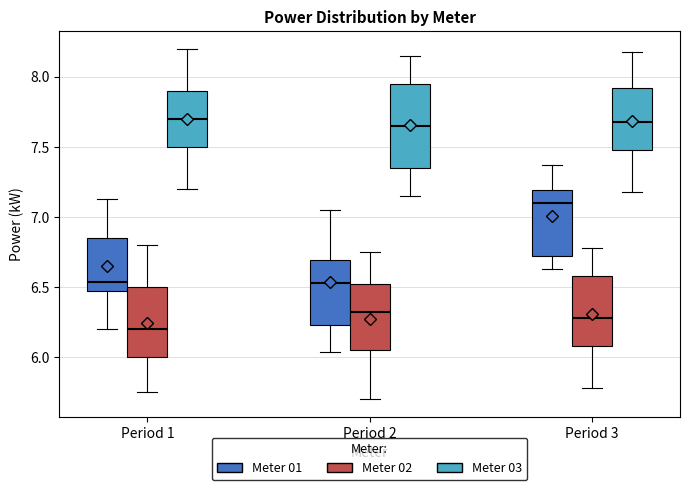

Reading left to right, transcribe this box plot: for each box, give where its median line is, the range the box spans, and where its two whiskers end, as read against the y-axis. The values are not printed on the chart, so give them approximately, as read against the axis.

Period 1 (Meter 01): median 6.55, box 6.45 to 6.85, whiskers 6.20 to 7.15
Period 1 (Meter 02): median 6.20, box 6.00 to 6.50, whiskers 5.75 to 6.80
Period 1 (Meter 03): median 7.70, box 7.50 to 7.90, whiskers 7.20 to 8.20
Period 2 (Meter 01): median 6.55, box 6.25 to 6.70, whiskers 6.05 to 7.05
Period 2 (Meter 02): median 6.30, box 6.05 to 6.50, whiskers 5.70 to 6.75
Period 2 (Meter 03): median 7.65, box 7.35 to 7.95, whiskers 7.15 to 8.15
Period 3 (Meter 01): median 7.10, box 6.70 to 7.20, whiskers 6.65 to 7.35
Period 3 (Meter 02): median 6.30, box 6.10 to 6.60, whiskers 5.80 to 6.80
Period 3 (Meter 03): median 7.70, box 7.50 to 7.90, whiskers 7.20 to 8.20